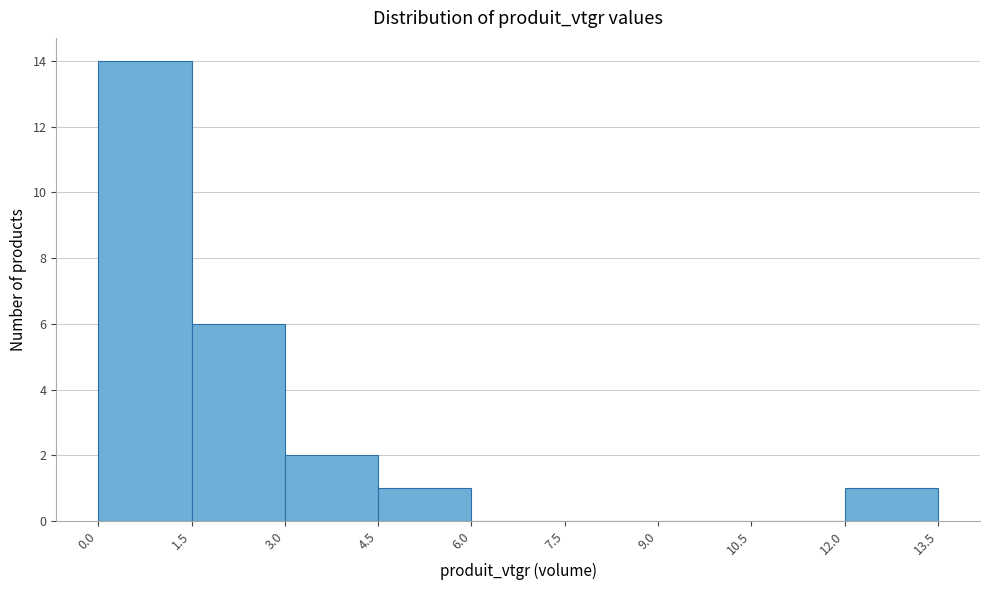

How tall is the bar that spans 1.5 to 3.0 on the x-axis? The values are not printed on the chart, so give them approximately, as read against the axis.

6